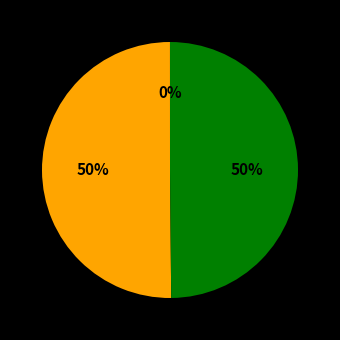

To the nearest percent, what is the difference between the largest and smallest slice percentages?

50%